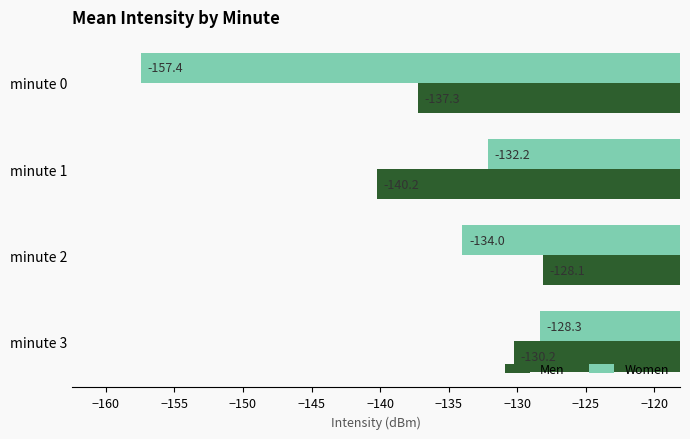

List the series in order of their peak value, lowest first.

Women, Men